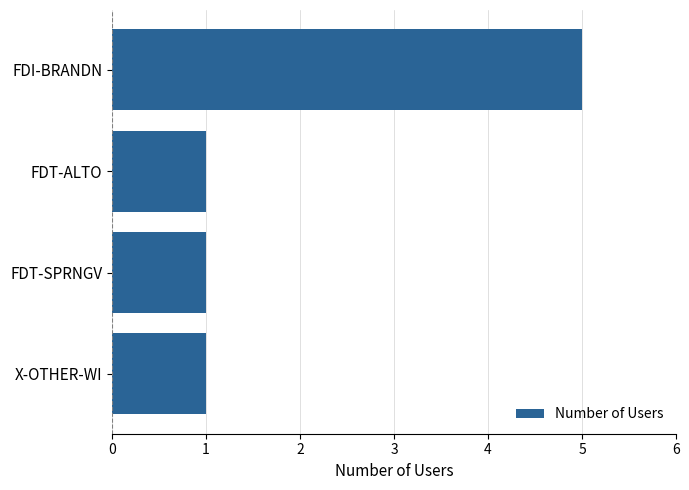

What is the sum of all values?

8